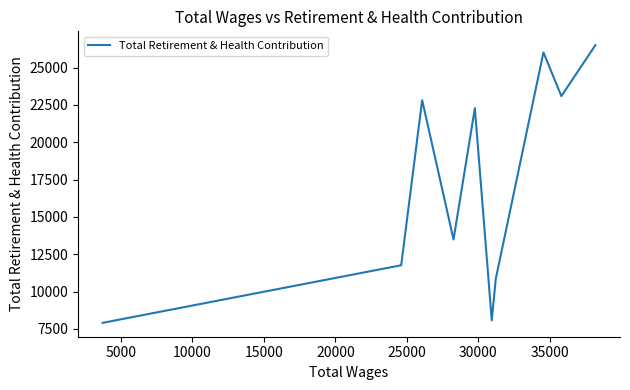

What is the difference between the second highest and second lowest values?

17953